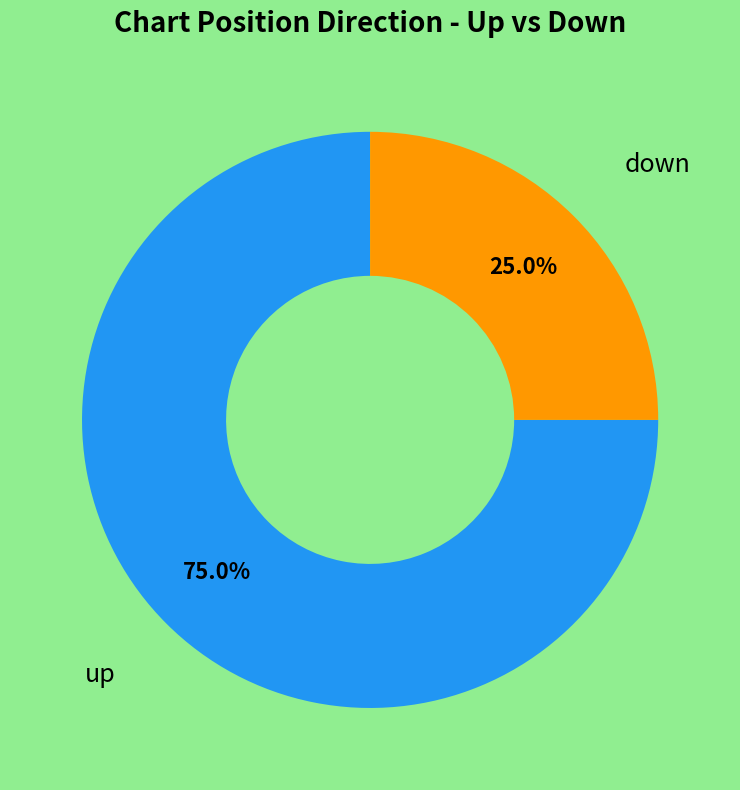

The down slice represents 25% of the pie. True or false?

True